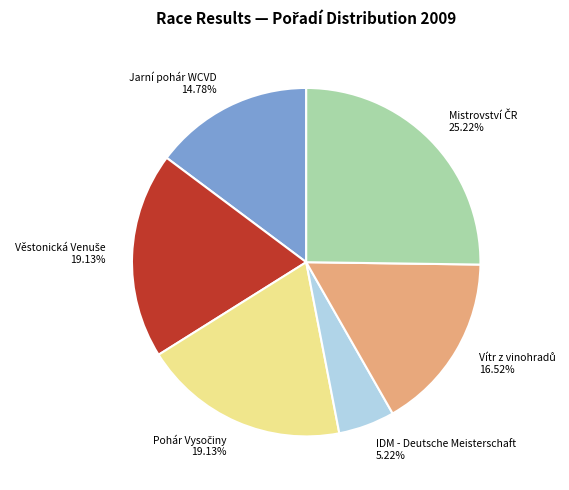

Does any single category account for the majority?

No